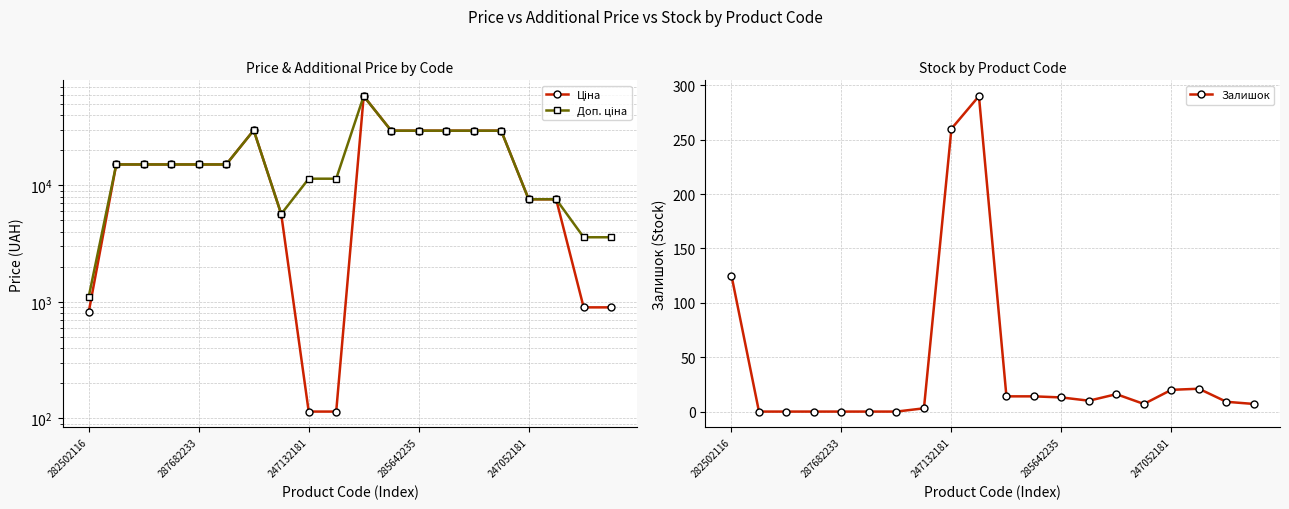

At how many categories does at least one series exceed 19393?

7